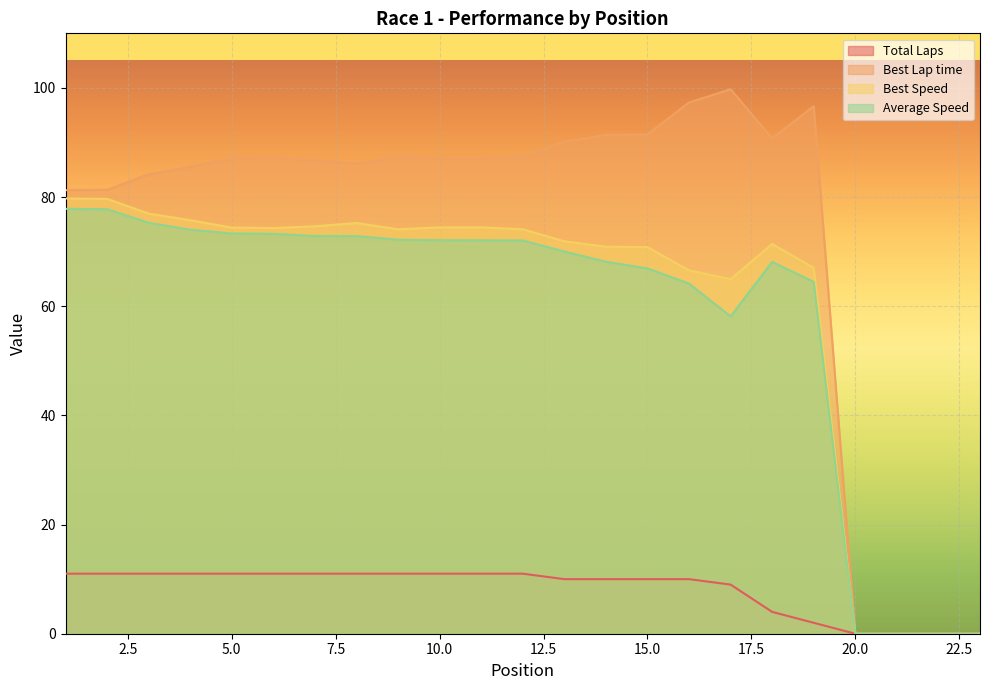

Rank the series by their maximum value, from lowest to highest.

Total Laps, Average Speed, Best Speed, Best Lap time